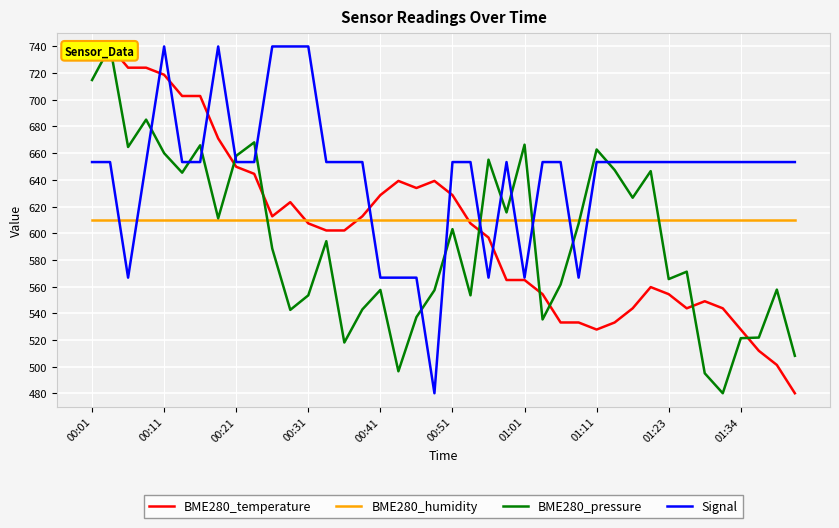

True or false: Signal has a value of 964.4 at 00:21.

False